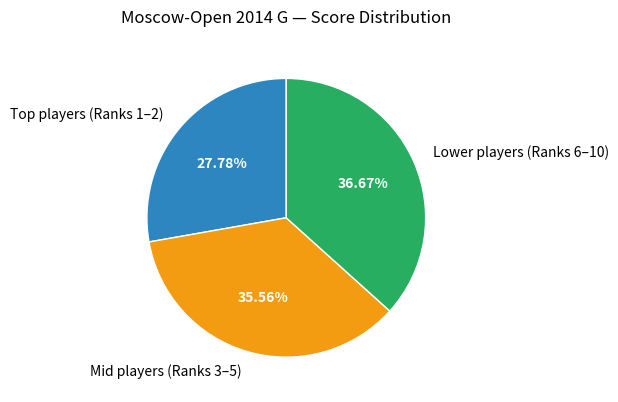

To the nearest percent, what is the difference between the largest and smallest slice percentages?

9%